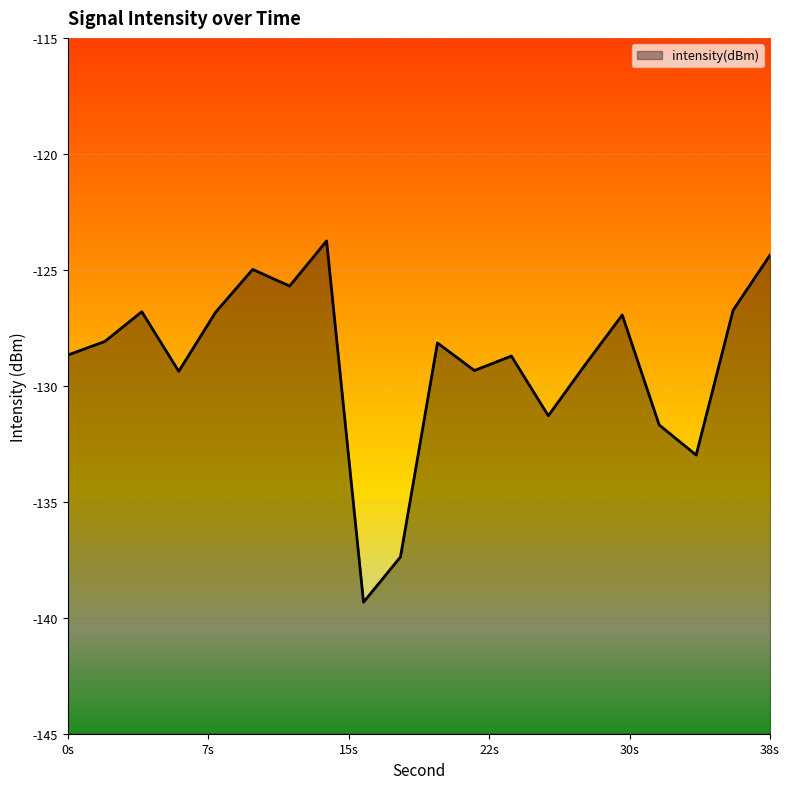

Which category has the highest value across all series?

14